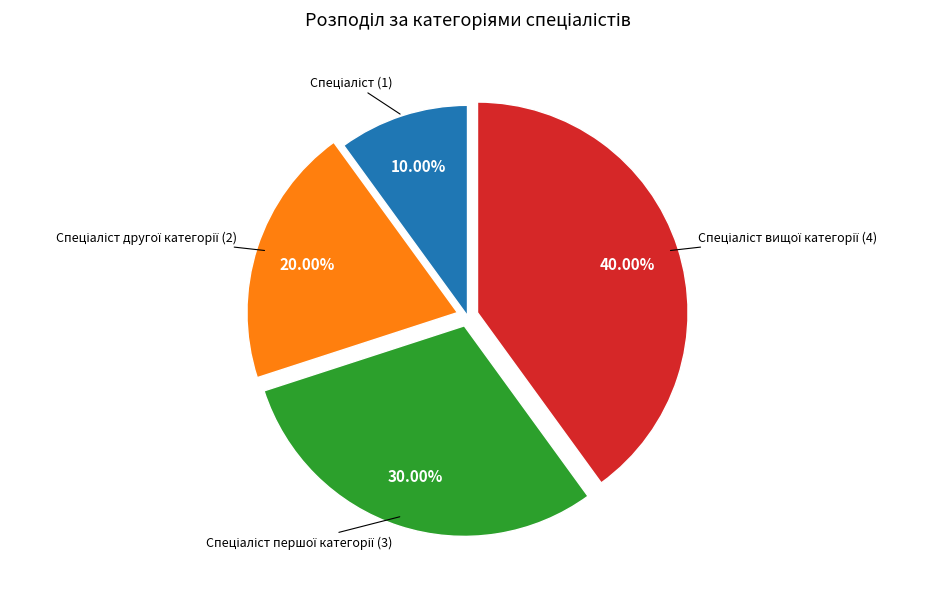

Is there a majority slice in this chart?

No